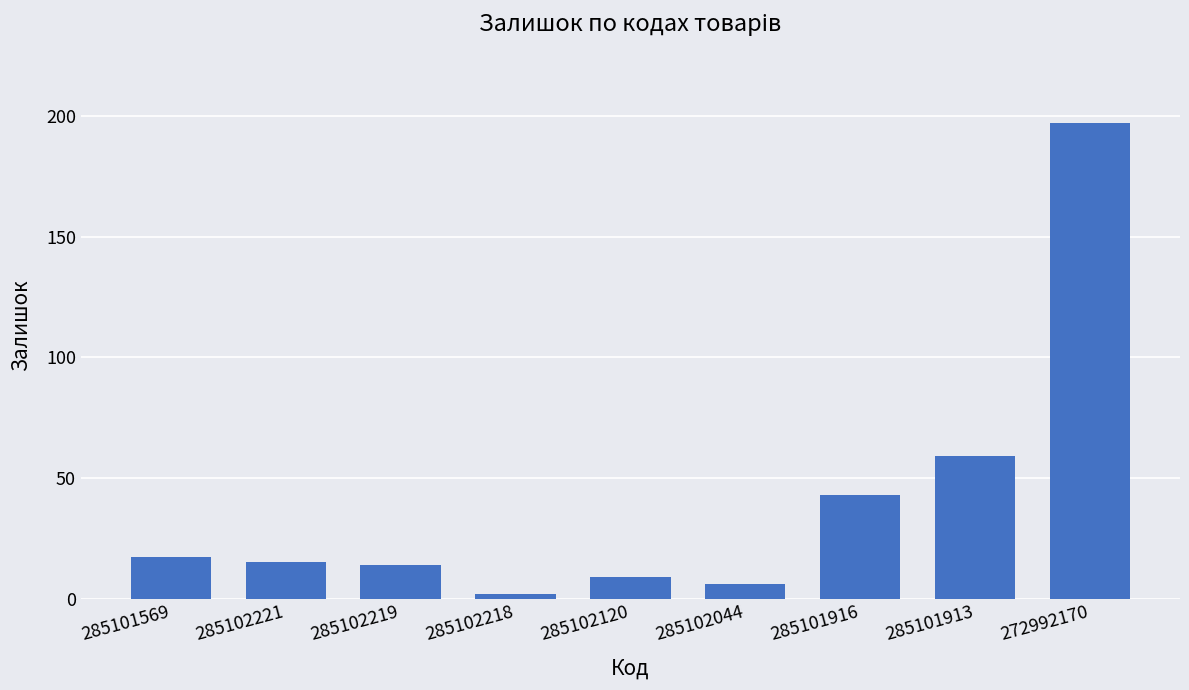

At which category does the chart reach its minimum across all series?

285102218